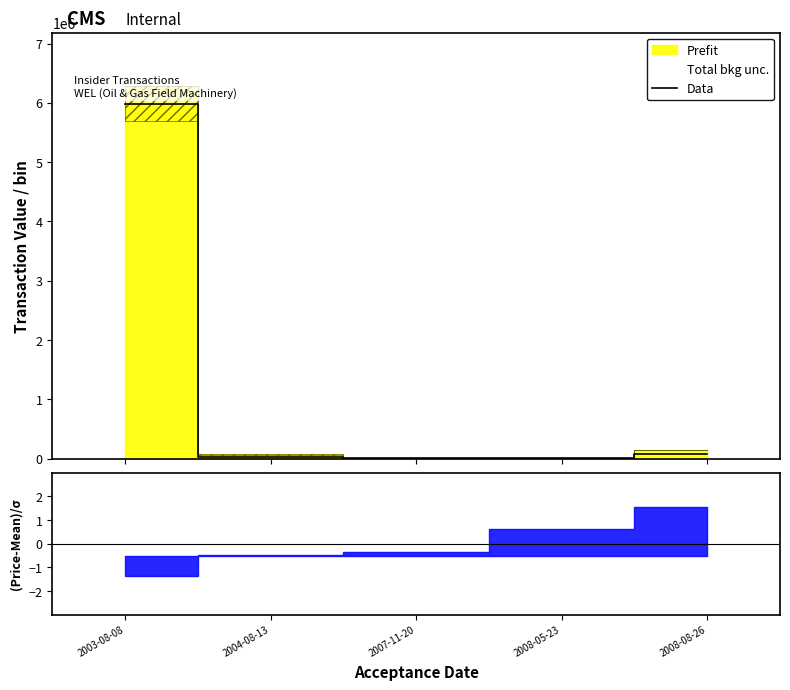

List the labels in order of value, smallest first.

2007-11-20, 2008-05-23, 2004-08-13, 2008-08-26, 2003-08-08